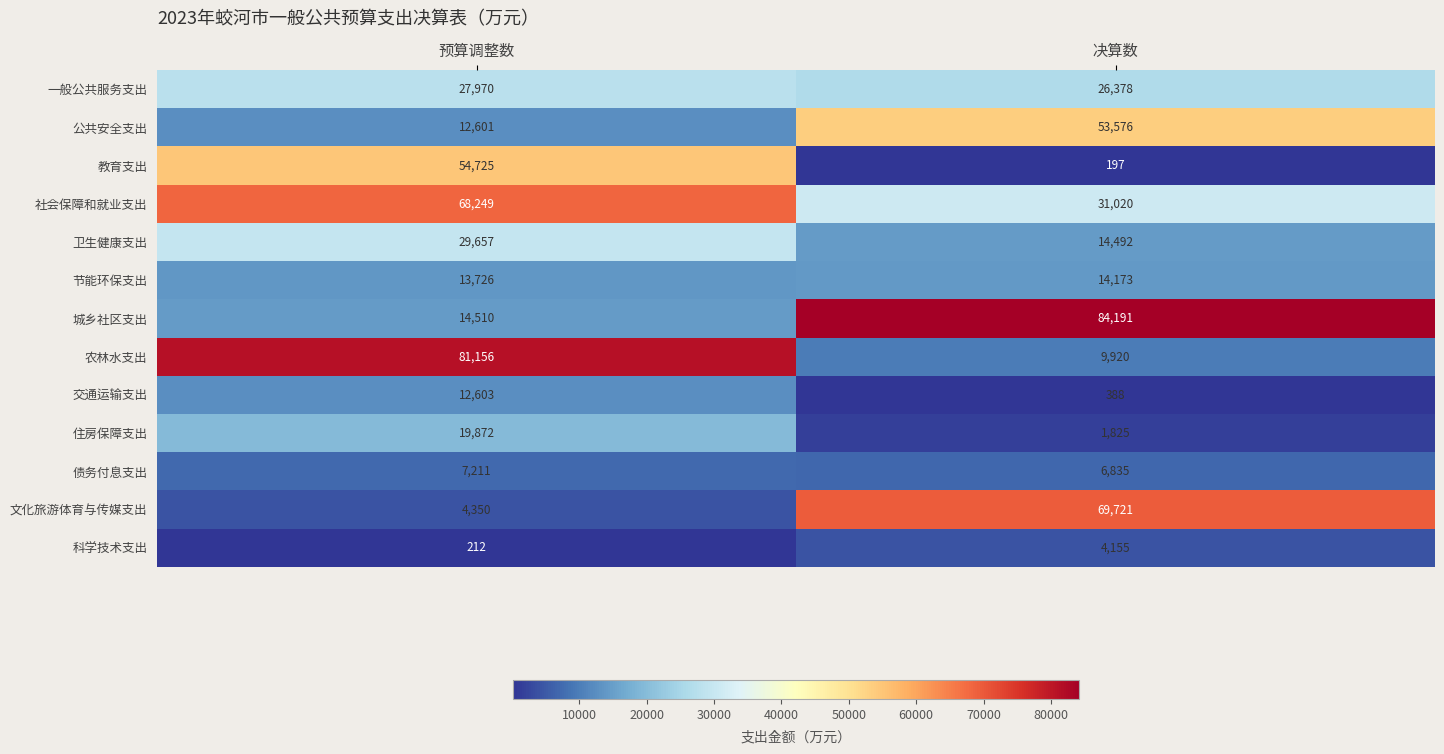

At how many categories does at least one series exceed 8220?

2